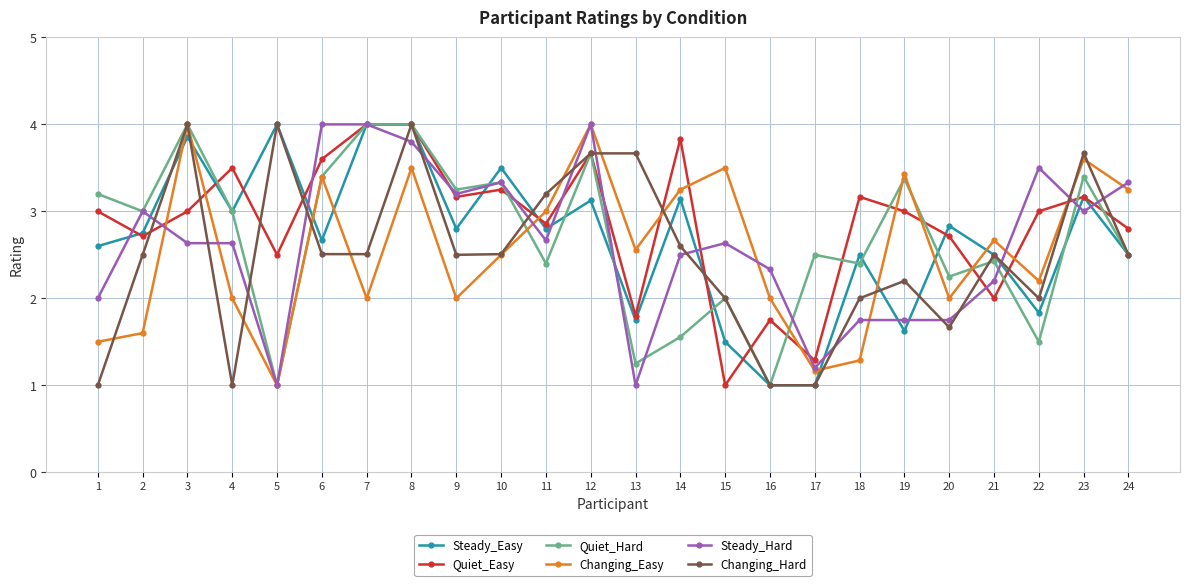

What is the smallest value displayed?

1.0